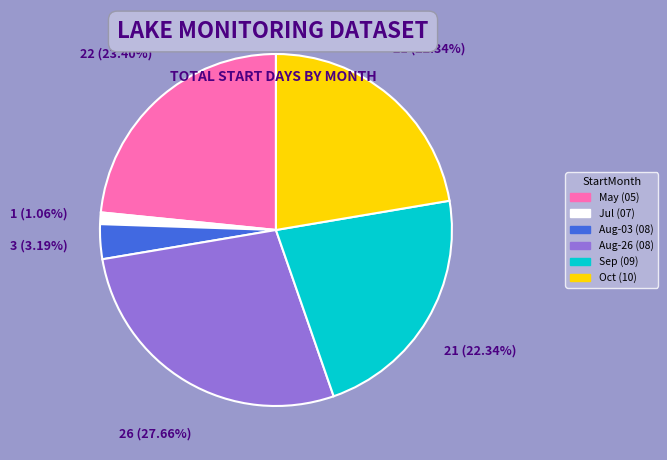

Does any single category account for the majority?

No